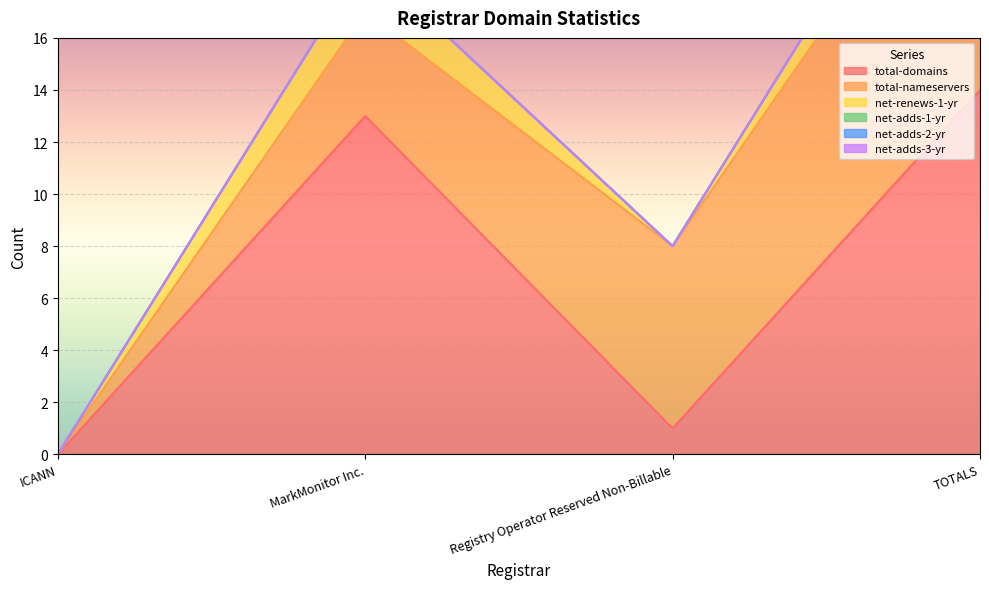

What are all the series names shown in the legend?

total-domains, total-nameservers, net-renews-1-yr, net-adds-1-yr, net-adds-2-yr, net-adds-3-yr